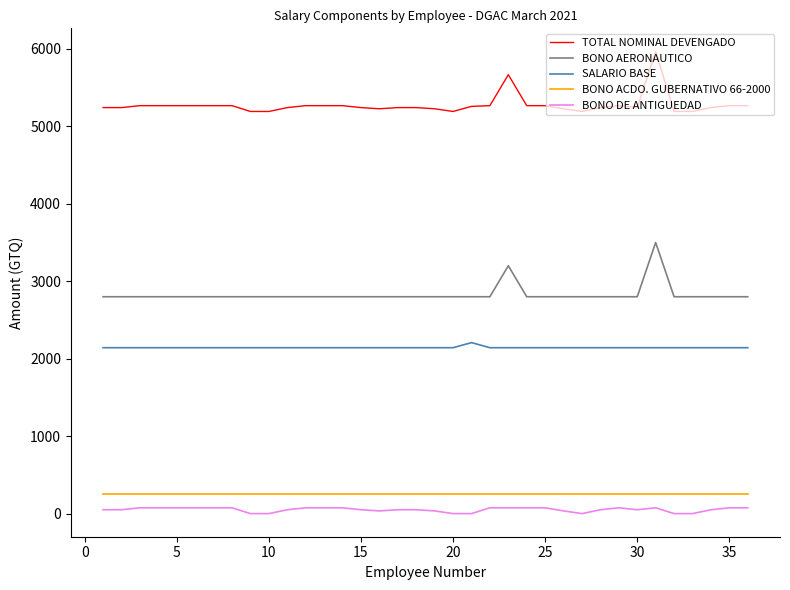

Which series has the largest total across all categories?

TOTAL NOMINAL DEVENGADO